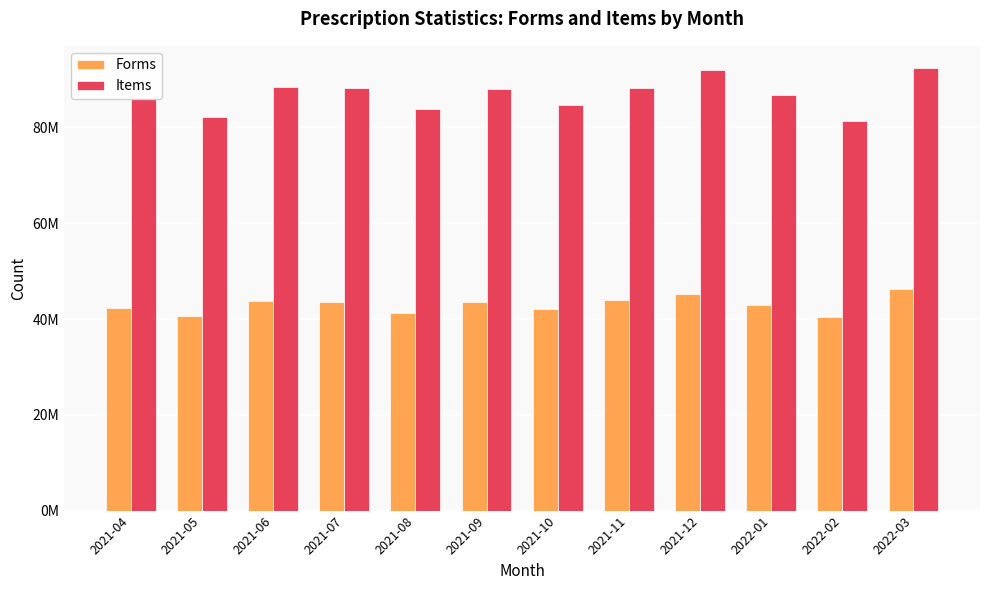

True or false: Forms has a value of 46193437 at 2022-03.

True